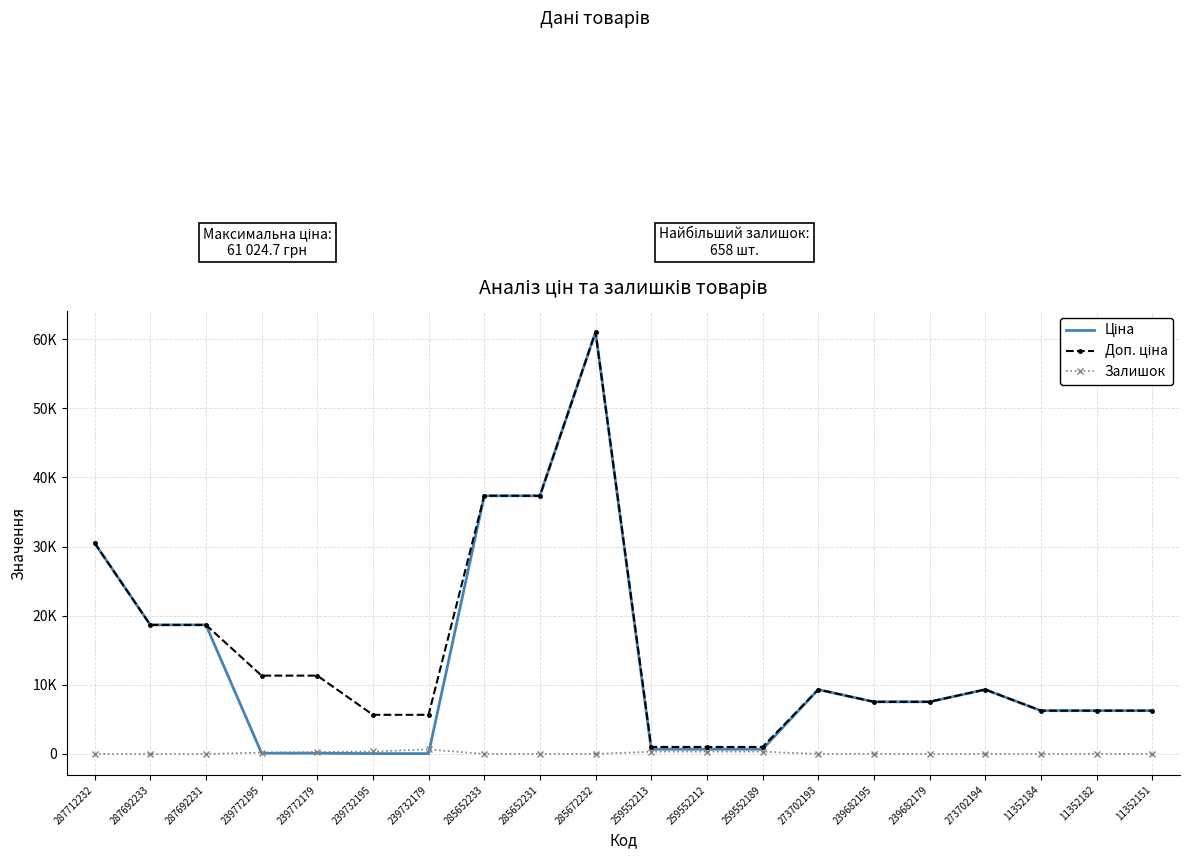

Is this an area chart (filled region under the line)?

No